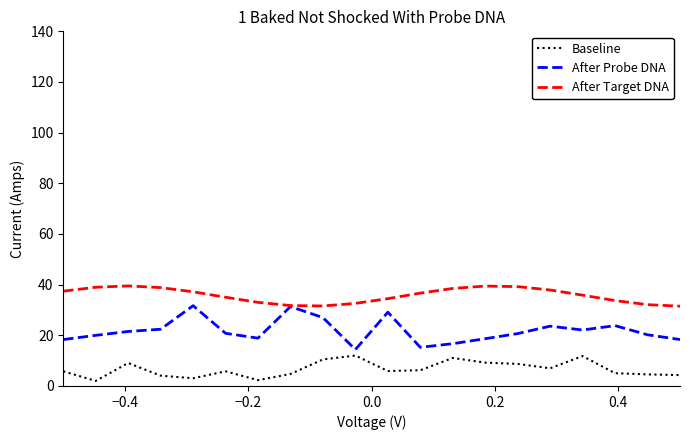

What is the average value of the Baseline series?

6.7